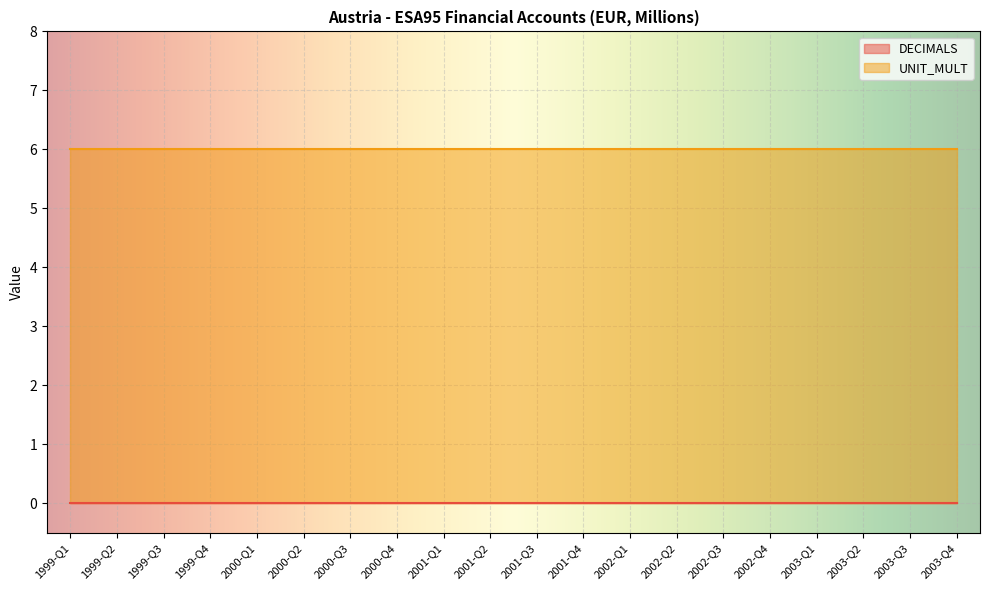

Which series has the largest total across all categories?

UNIT_MULT